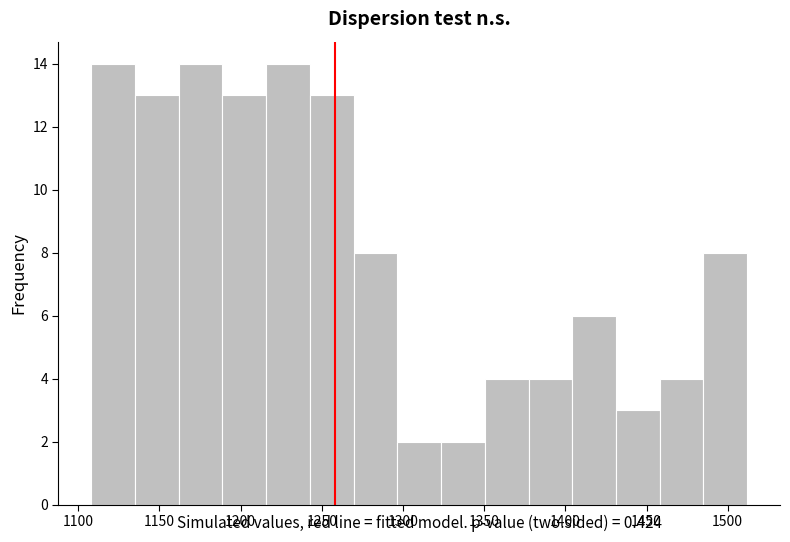

How tall is the bar that spans 1430 to 1460 on the x-axis? Neither the bar edges nor the heights are printed on the chart, so give them approximately, as read against the axes.

3